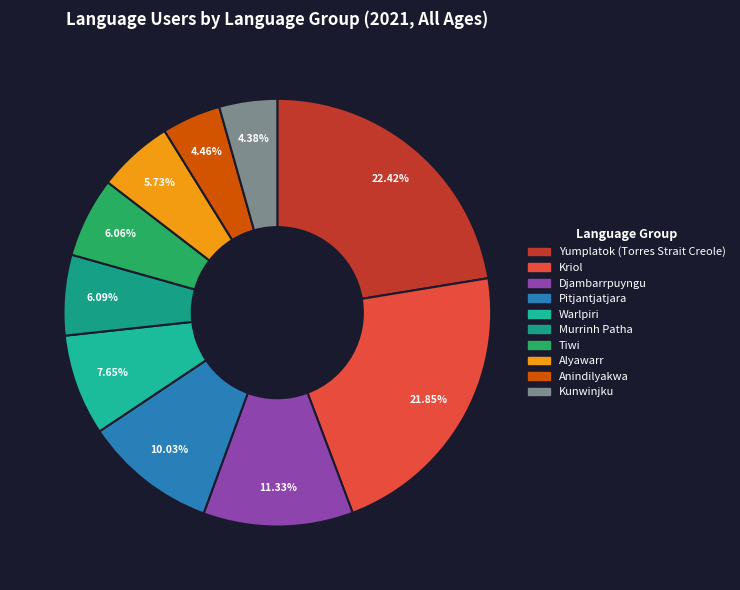

Which has a higher value, Djambarrpuyngu or Alyawarr?

Djambarrpuyngu